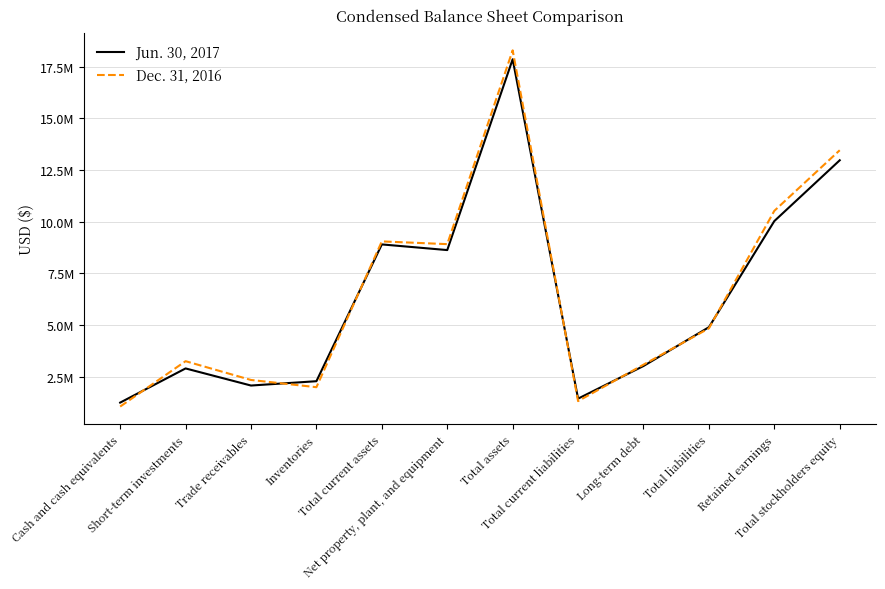

How many interior local peaks does the Jun. 30, 2017 series have?

3